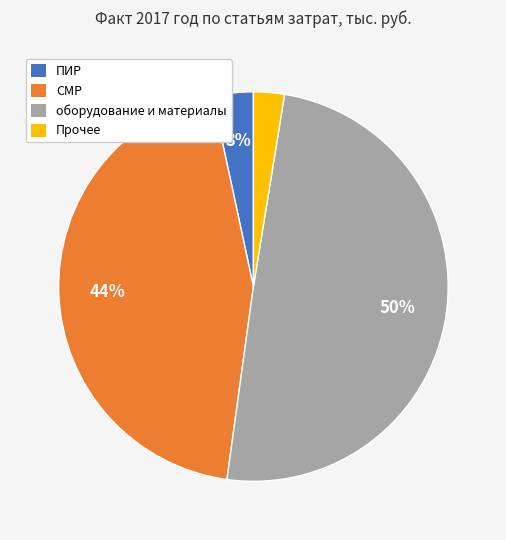

Do СМР and оборудование и материалы together represent more than half of the pie?

Yes